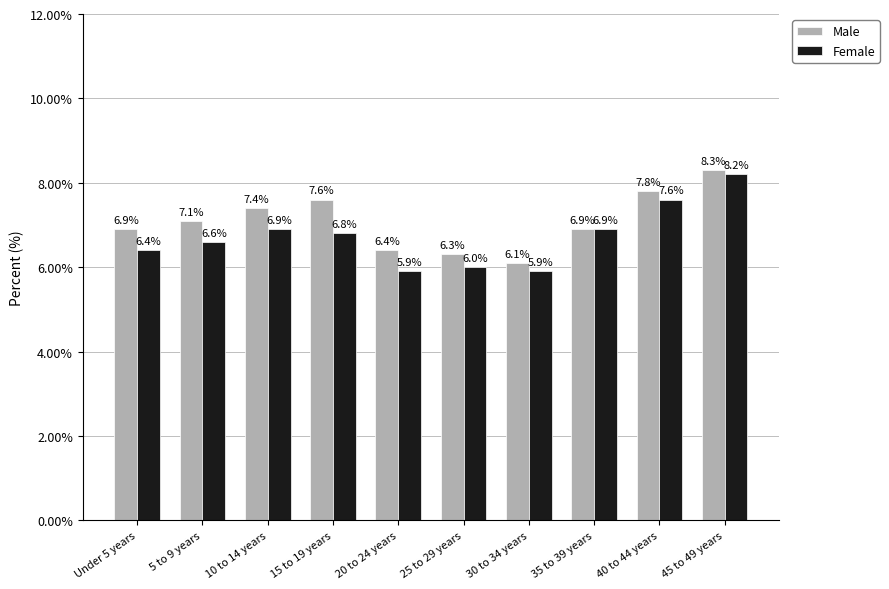

The Female series shows 8.8 at 30 to 34 years. True or false?

False